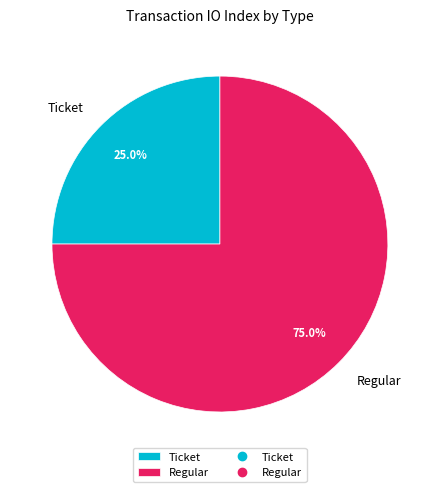

Rank the categories by value from highest to lowest.

Regular, Ticket